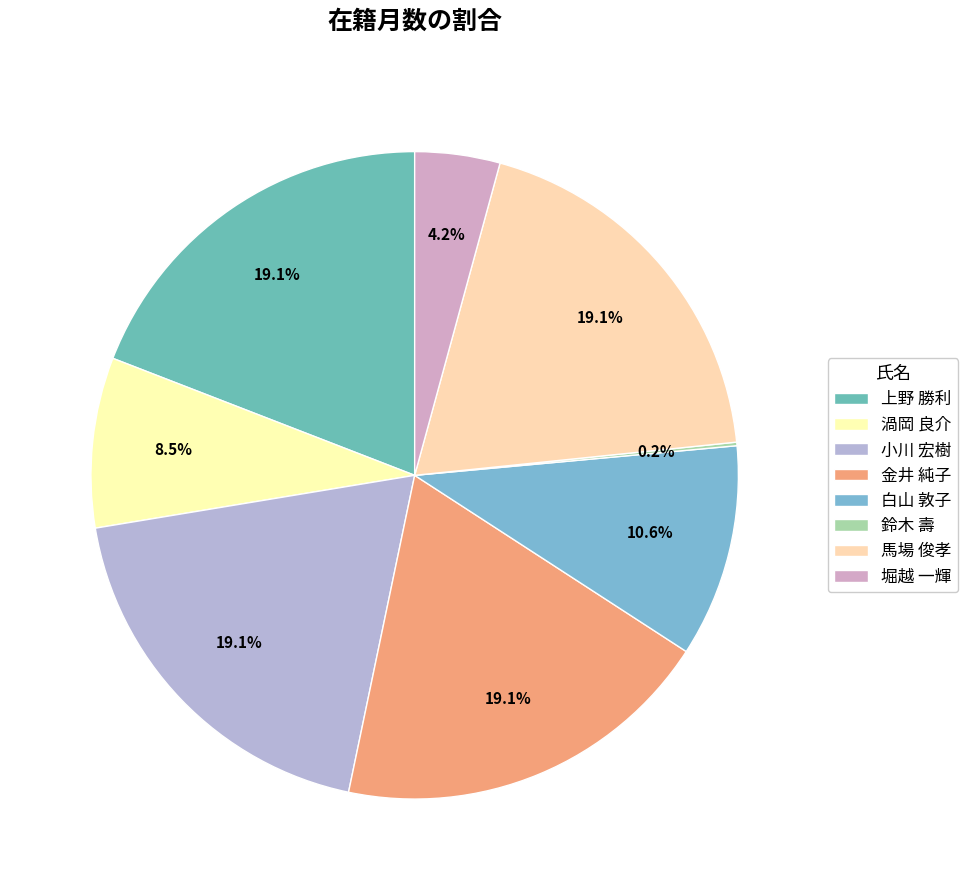

What is the ratio of the value at 金井 純子 to the value at 白山 敦子?

1.8